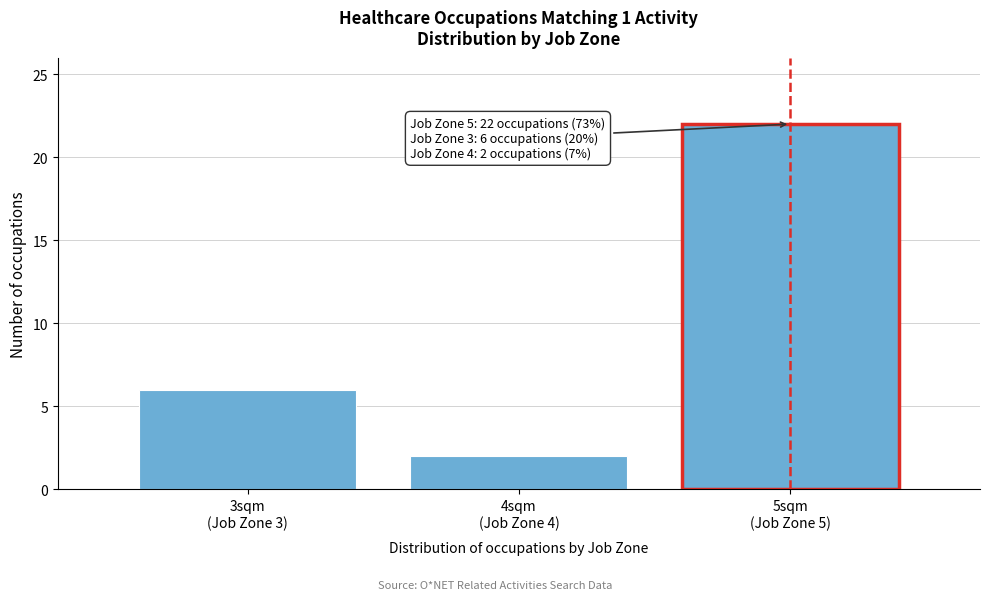

Reading left to right, transcribe all the data shown in this chart.

6	2	22